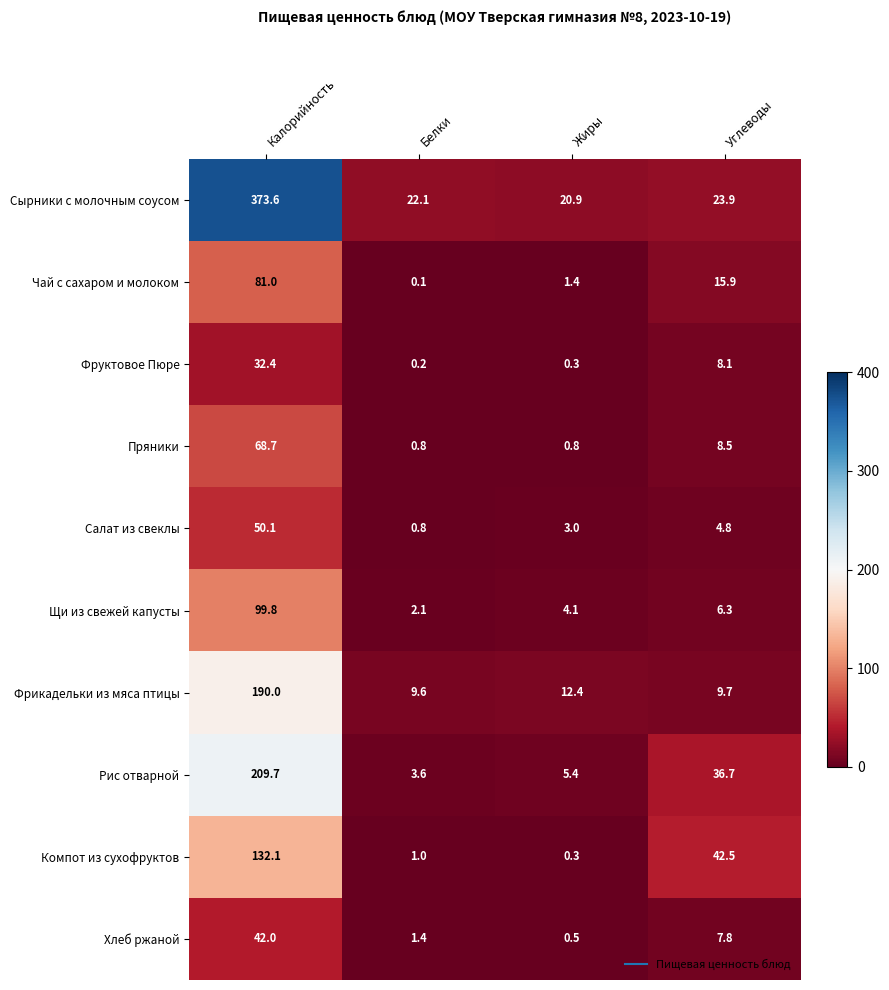

Which series changed the most between Калорийность and Белки?

Сырники с молочным соусом